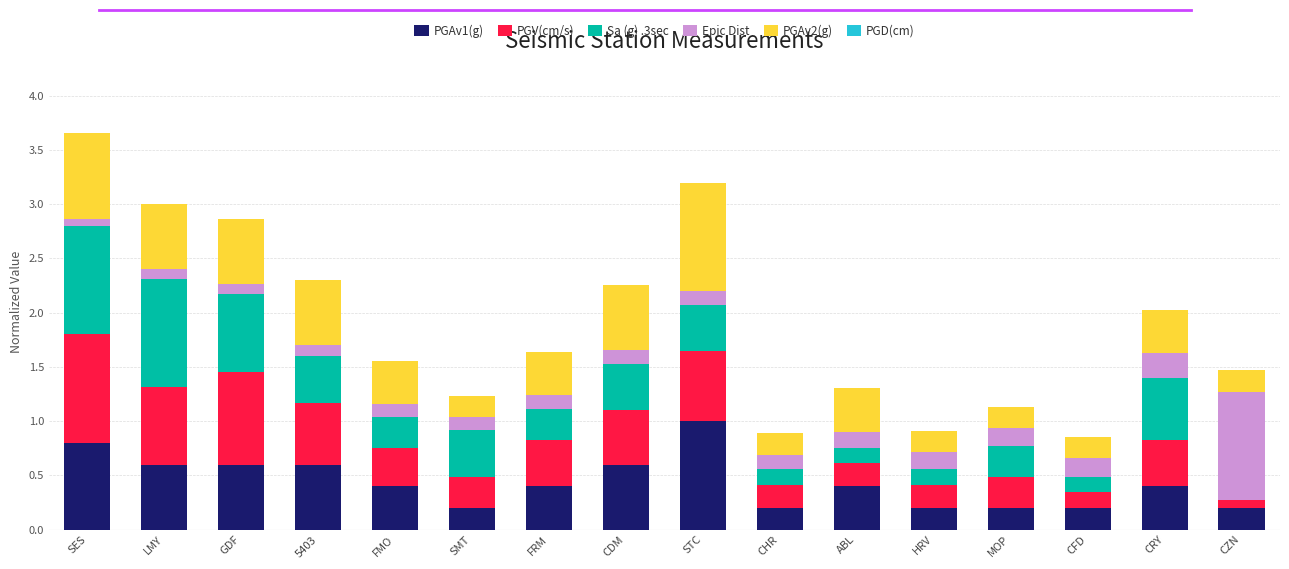

What is the highest value of the PGAv1(g) series?

1.0